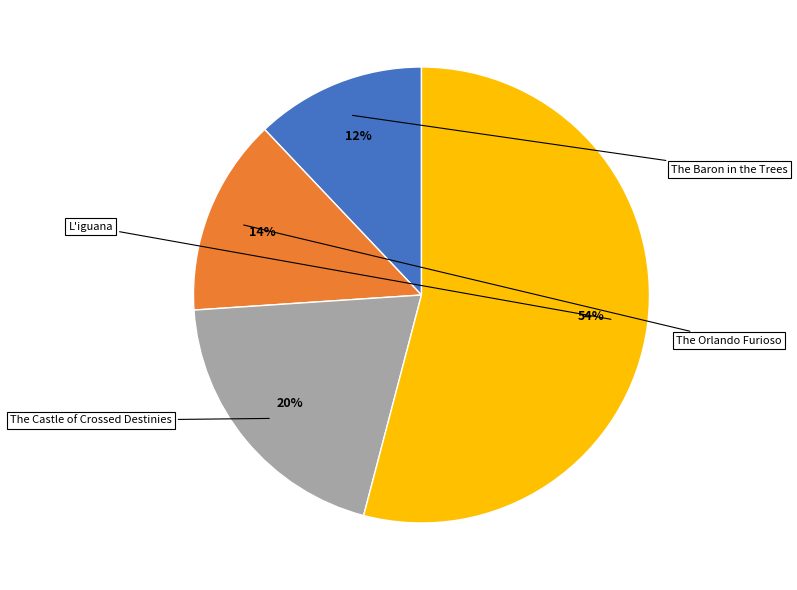

Does any single category account for the majority?

Yes